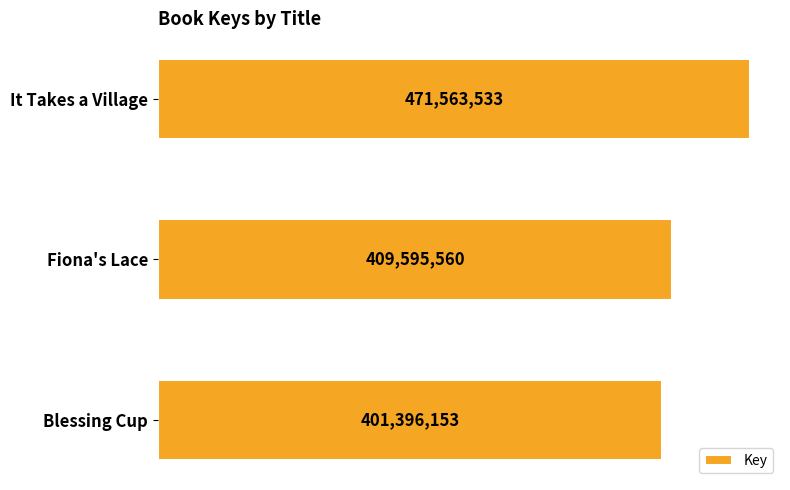

Are the bars horizontal?

Yes